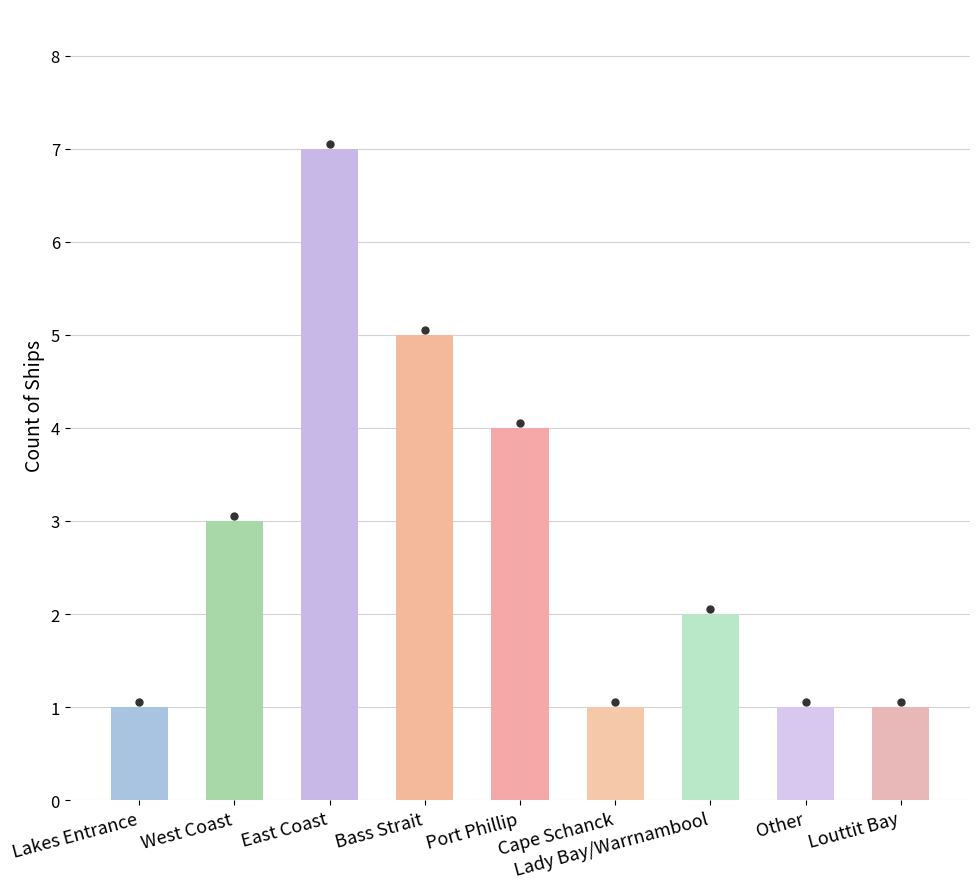

What is the sum of all values?

25